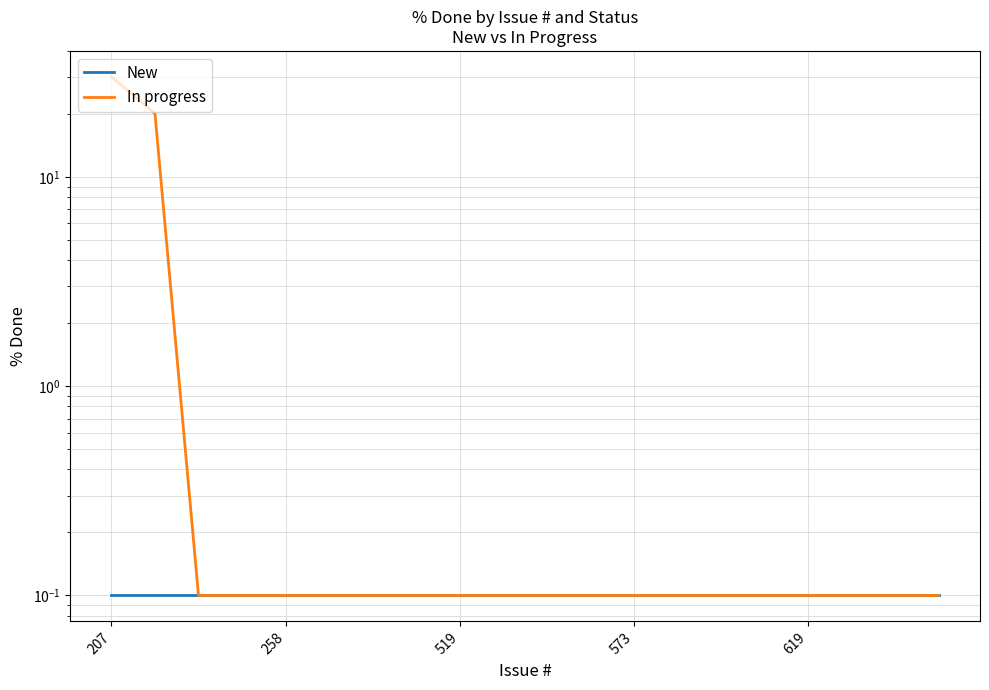

True or false: In progress and New cross at least once.

False